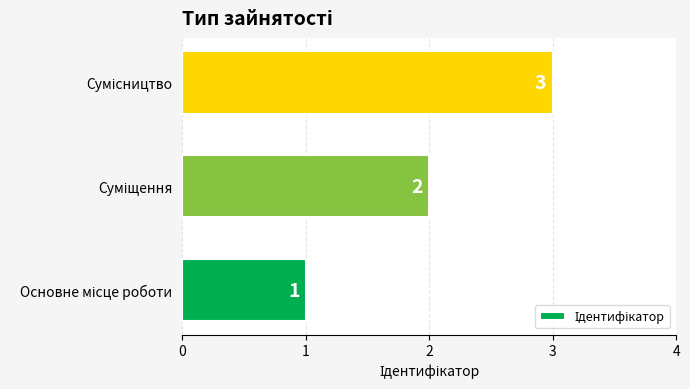

Count the values in the range 1 to 3.

3